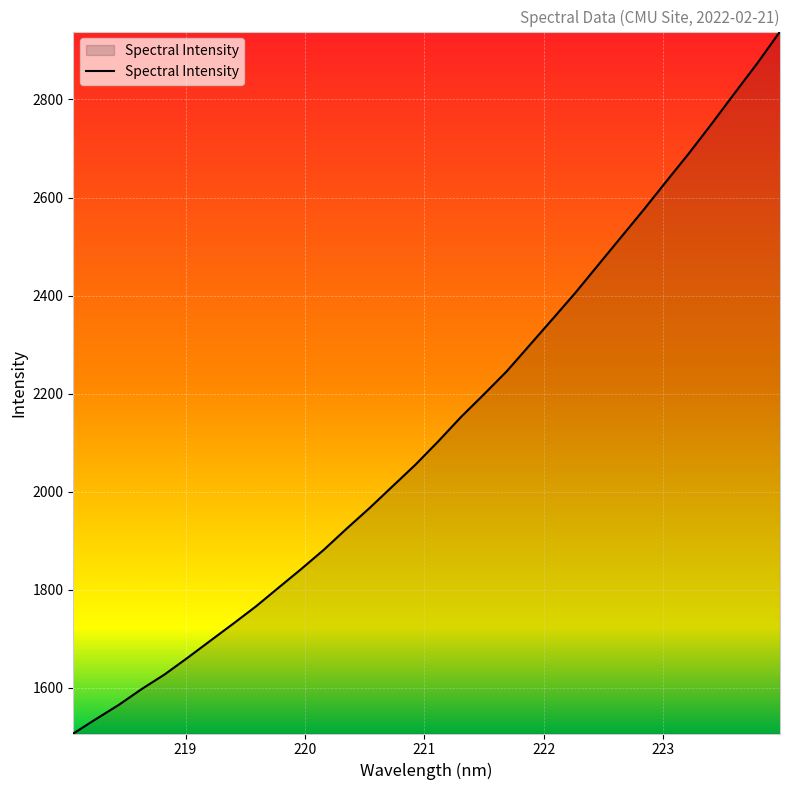

True or false: there are more than 1 points higher than both neighbors.

False